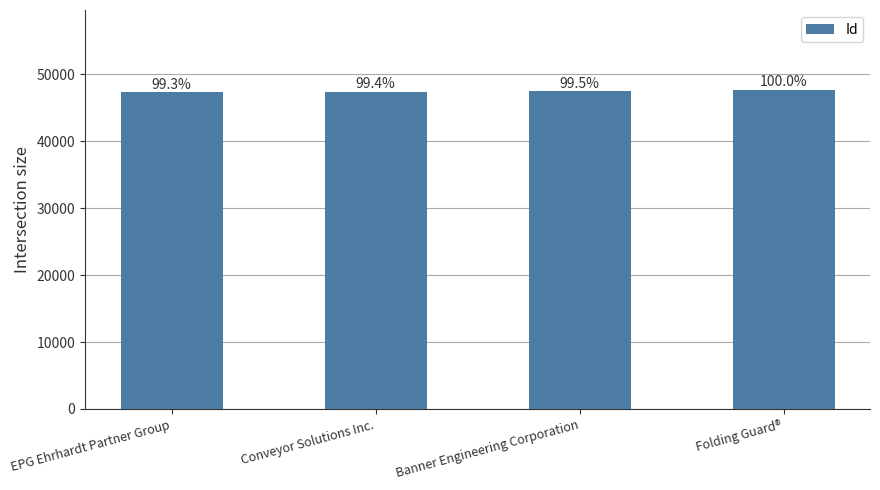

Rank the categories by value from lowest to highest.

EPG Ehrhardt Partner Group, Conveyor Solutions Inc., Banner Engineering Corporation, Folding Guard®